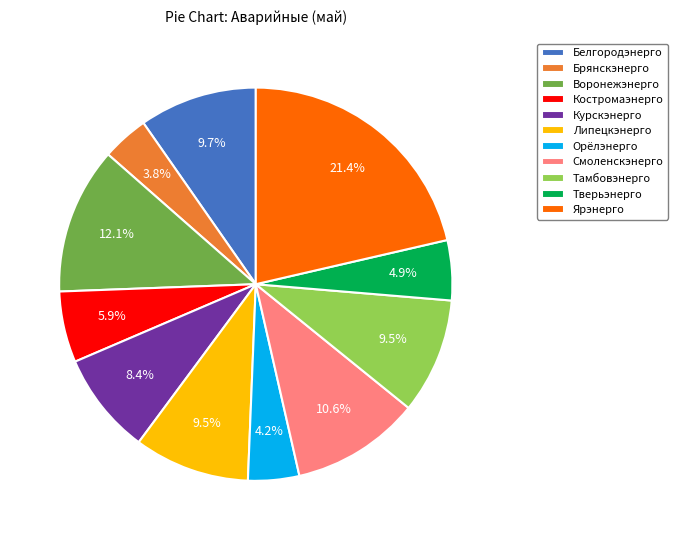

Combined, do Брянскэнерго and Ярэнерго account for over 50%?

No